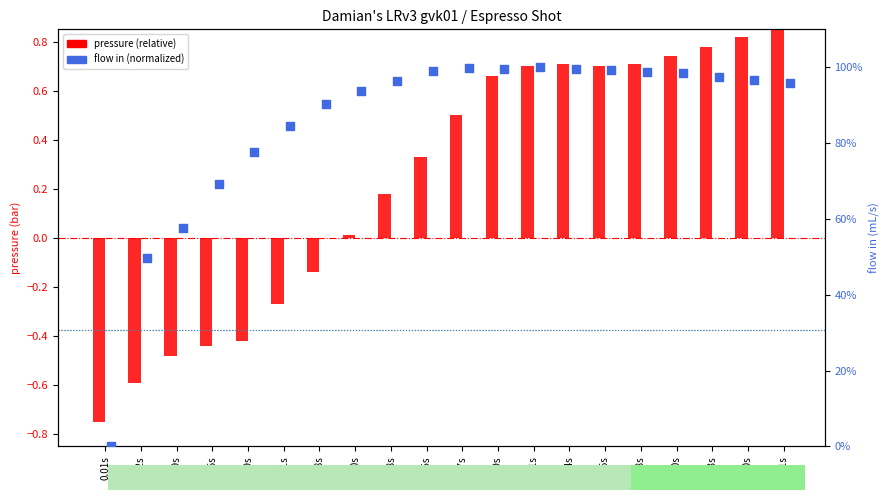

What are all the series names shown in the legend?

pressure (rel.), flow in (norm.)